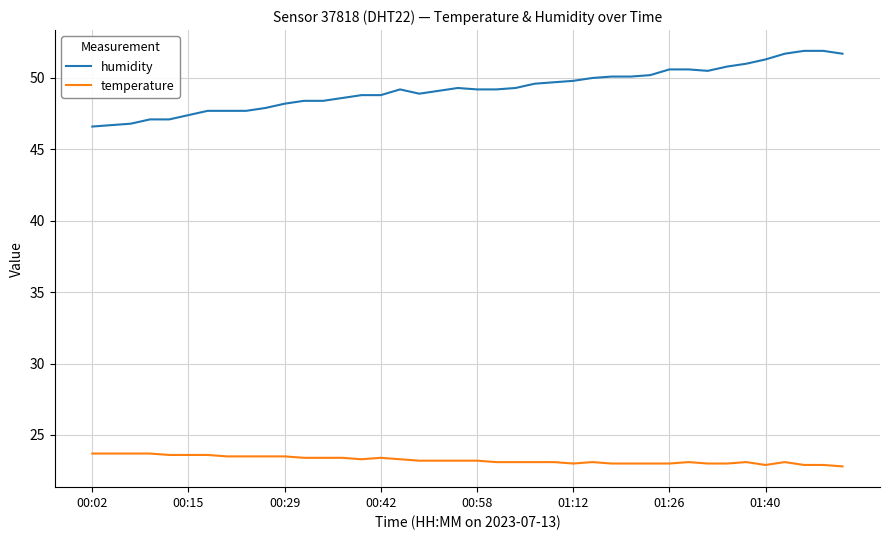

What is the maximum value for humidity?

51.9